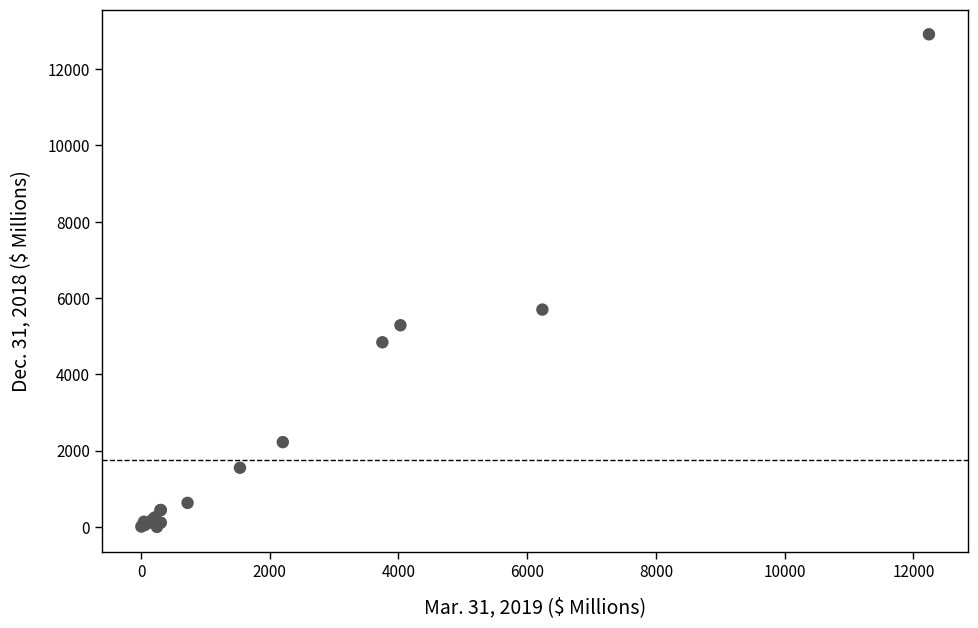

What Y value in the scatter plot is closest to 6457?

5697.5